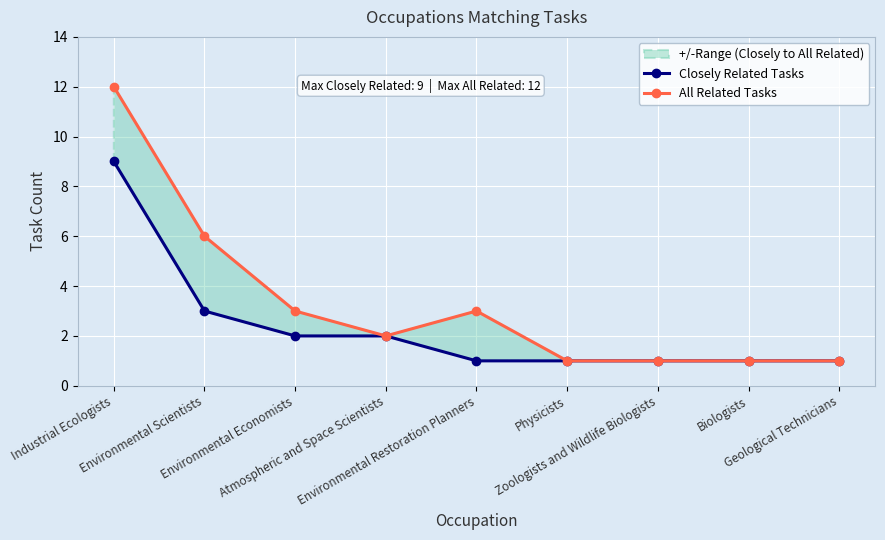

True or false: All Related Tasks has a value of 2 at Environmental Restoration Planners.

False